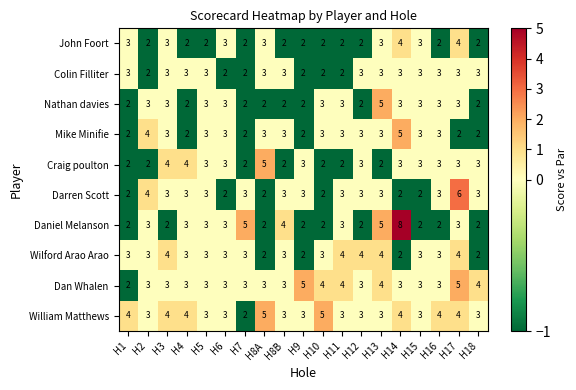

Which series has the largest range (max minus min)?

Daniel Melanson